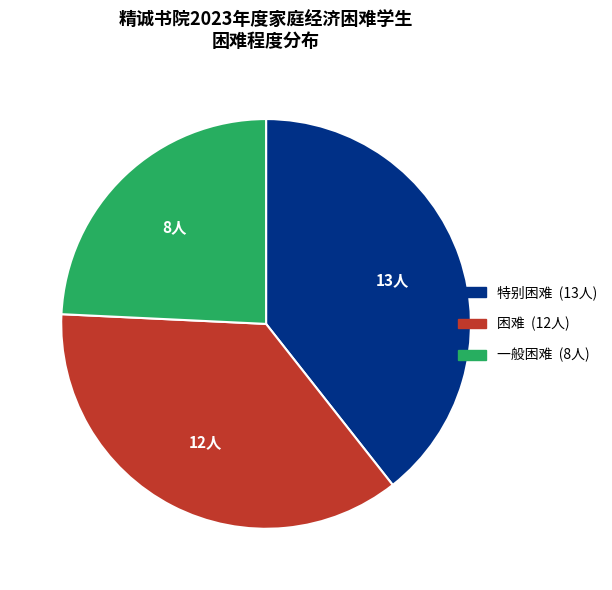

True or false: 困难 accounts for 46% of the total.

False